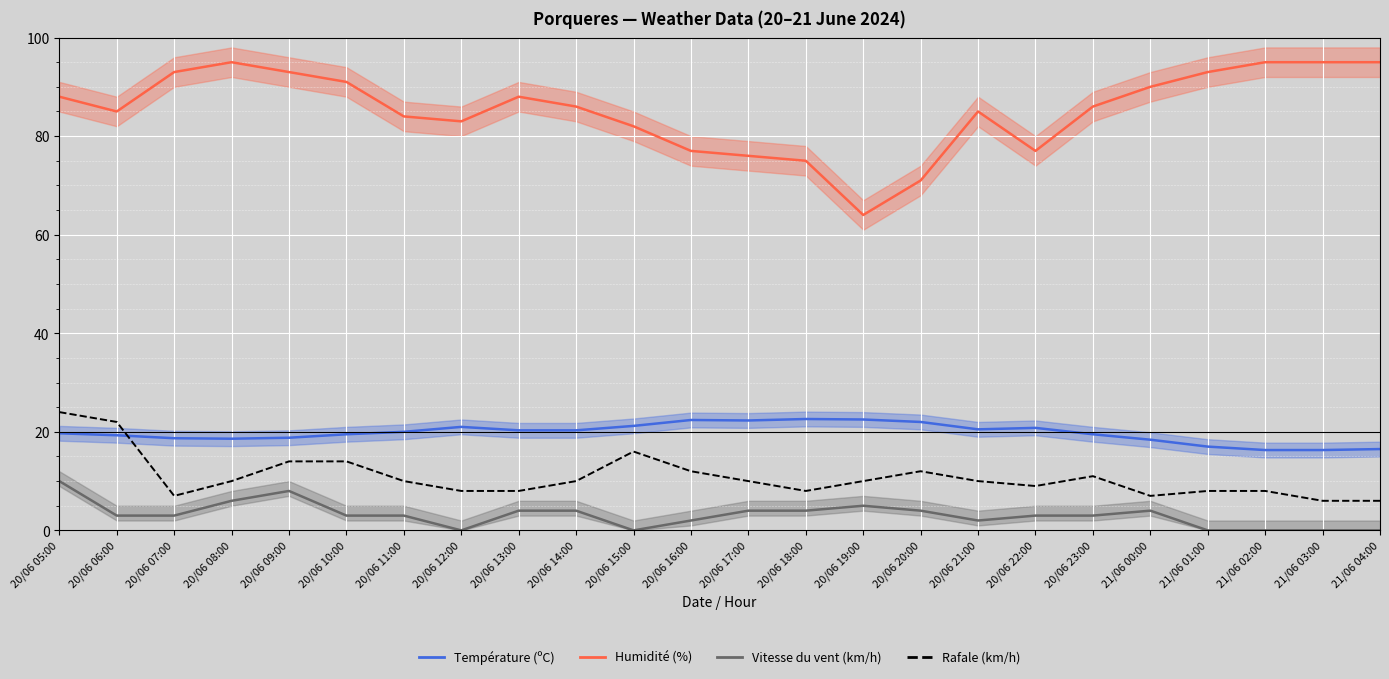

How many lines are shown in the chart?

4